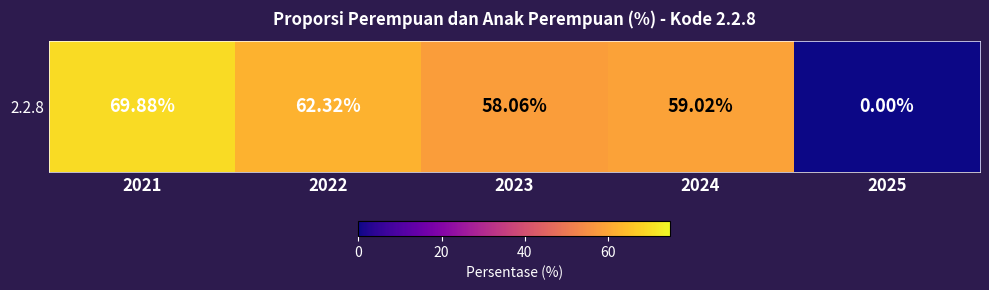

True or false: the data shows 26.2 at 2023.

False